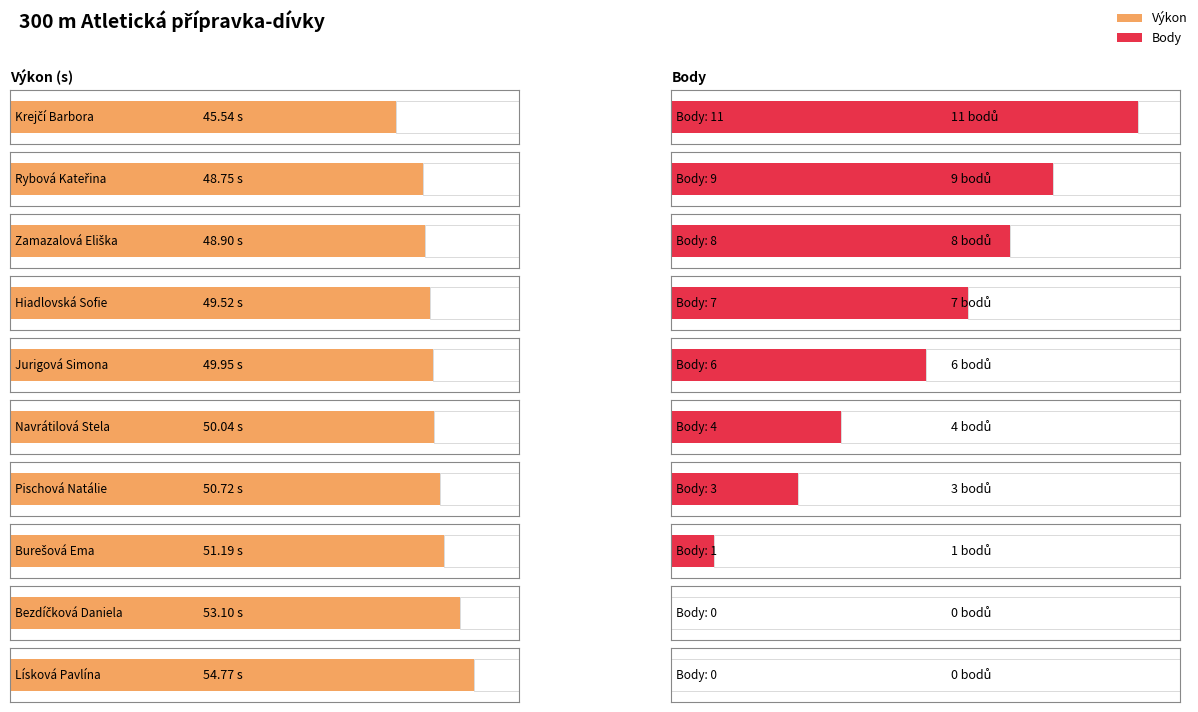

Rank the categories by Body value from highest to lowest.

Krejčí Barbora, Rybová Kateřina, Zamazalová Eliška, Hiadlovská Sofie, Jurigová Simona, Navrátilová Stela, Pischová Natálie, Burešová Ema, Bezdíčková Daniela, Lísková Pavlína